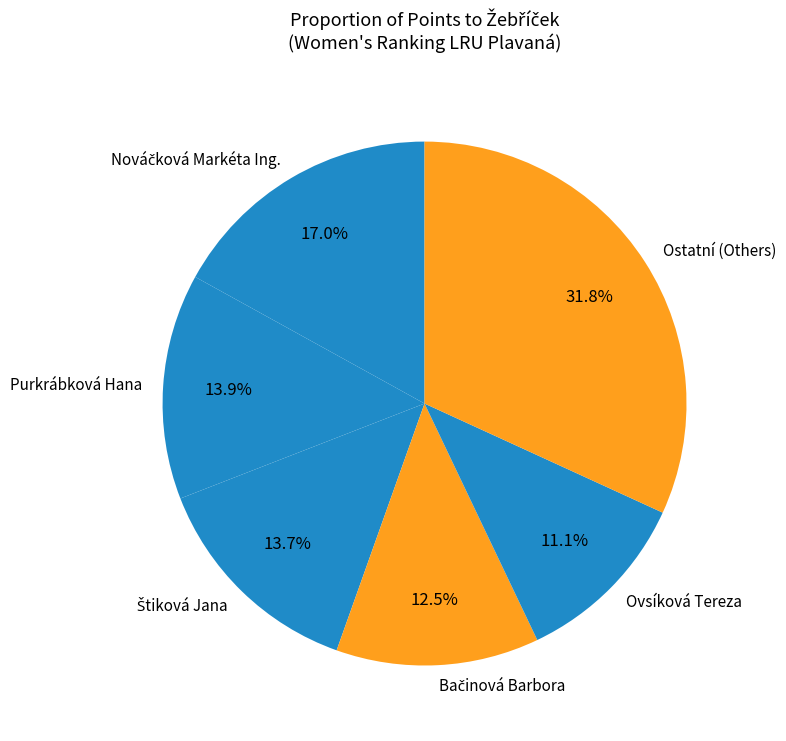

What is the largest slice in the pie chart?

Ostatní (Others)